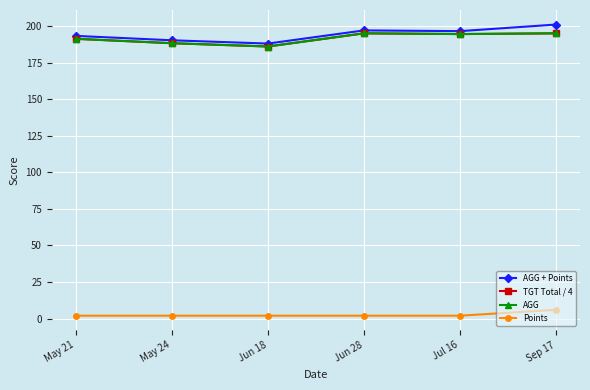

Does the chart have visible grid lines?

Yes